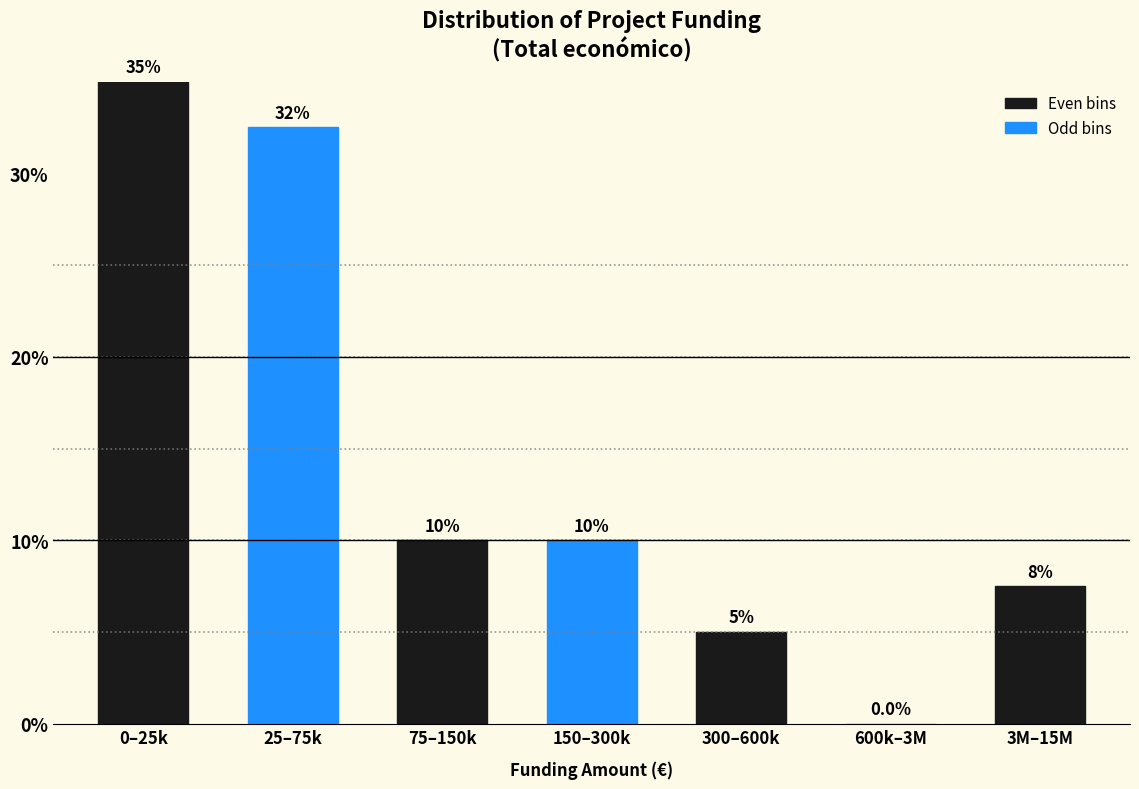

Reading right to left, what are all the values shown in this chart?

3M–15M=7.5	600k–3M=0.0	300–600k=5.0	150–300k=10.0	75–150k=10.0	25–75k=32.5	0–25k=35.0